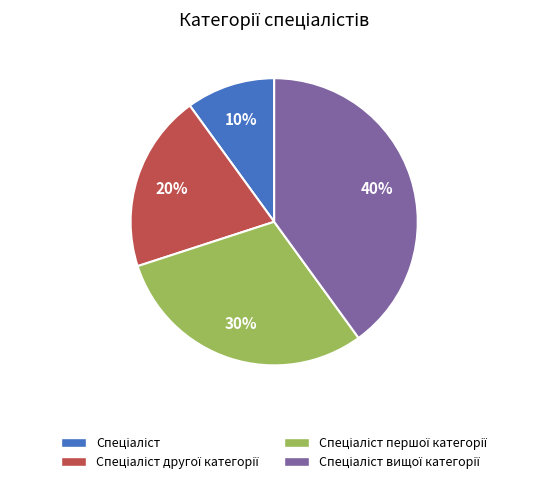

Is there any slice that represents more than half of the pie?

No